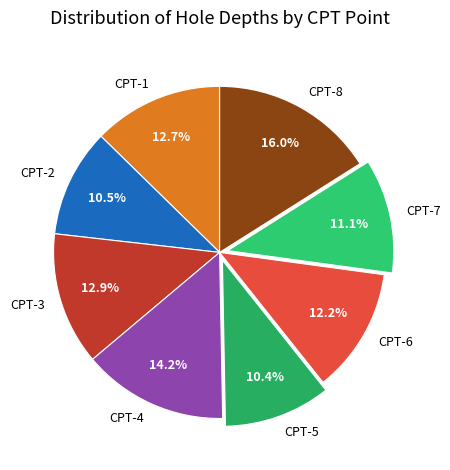

Which slice is the largest?

CPT-8